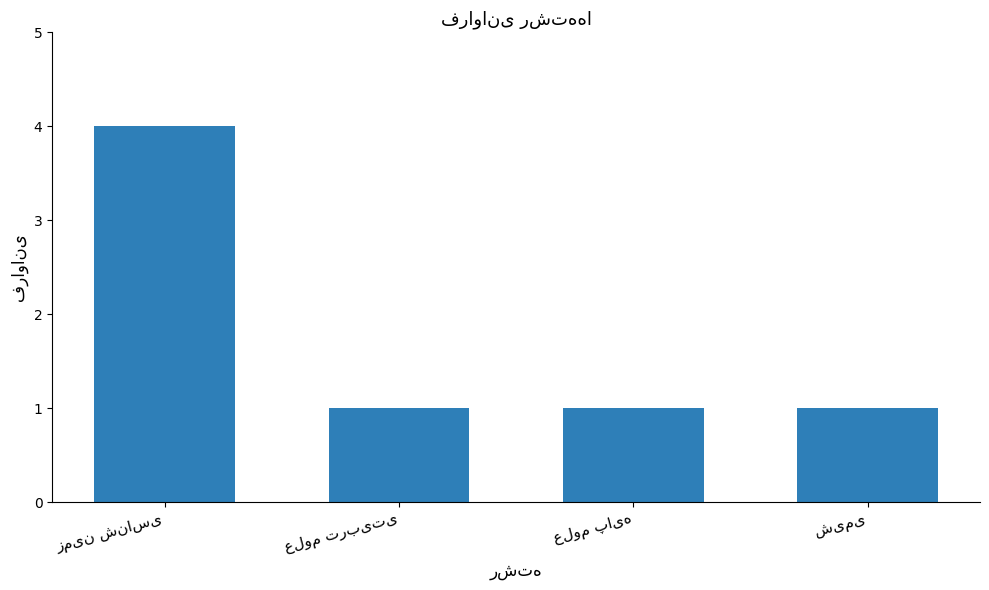

What is the sum of all values?

7